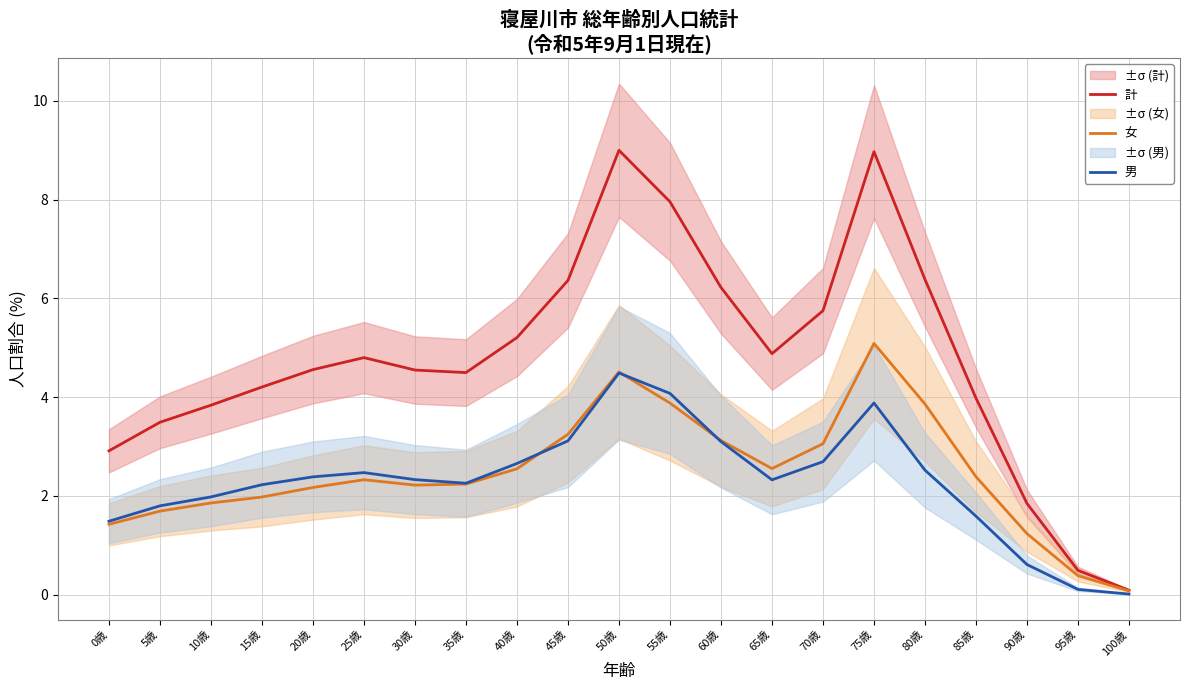

Which series has the widest spread of values?

計